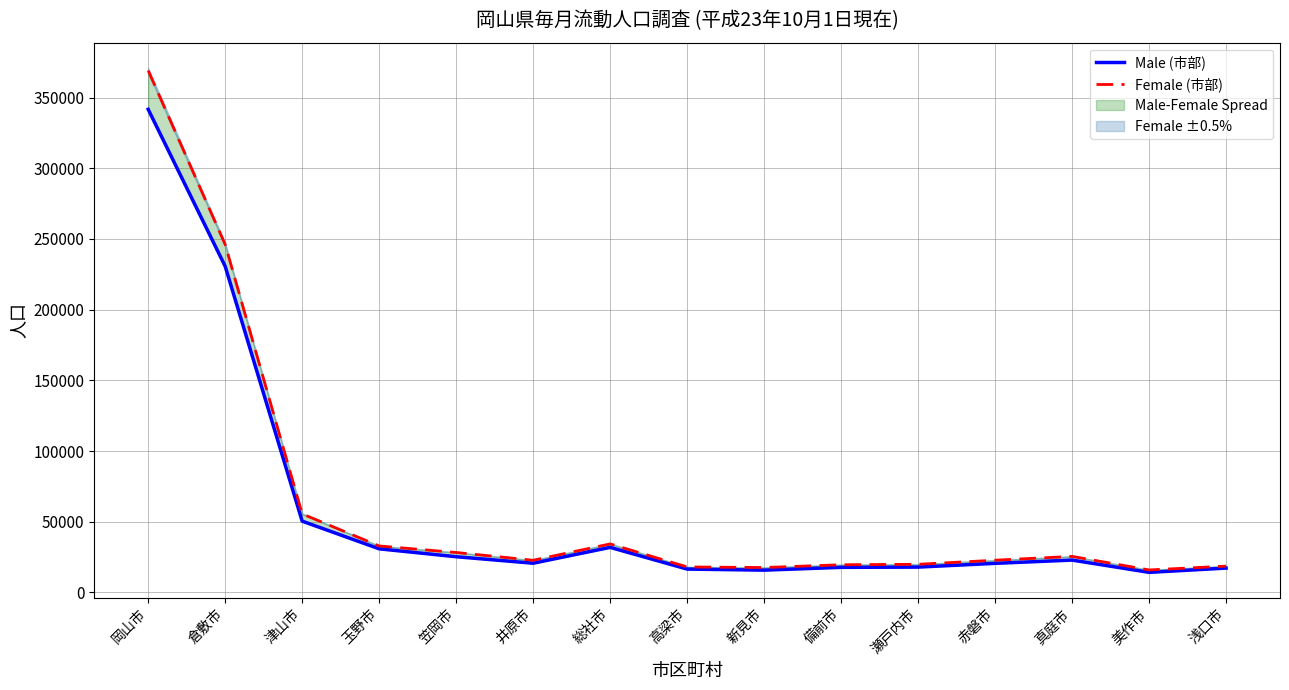

Where does the Male (市部) series first go above 20643?

岡山市